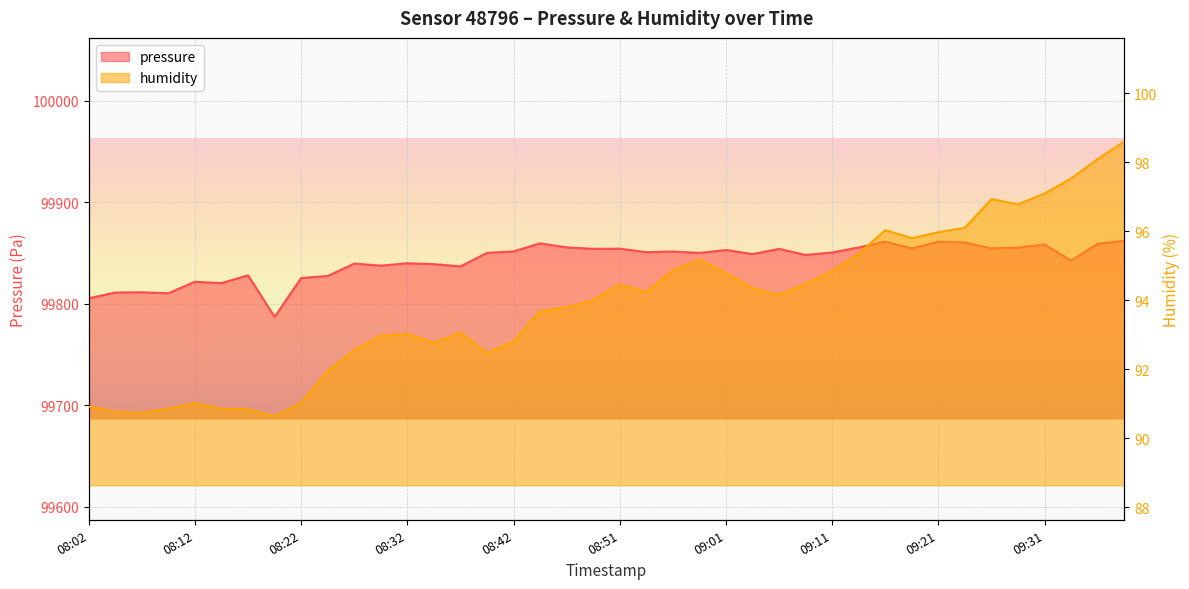

At which category does humidity reach its first local valley?

08:07